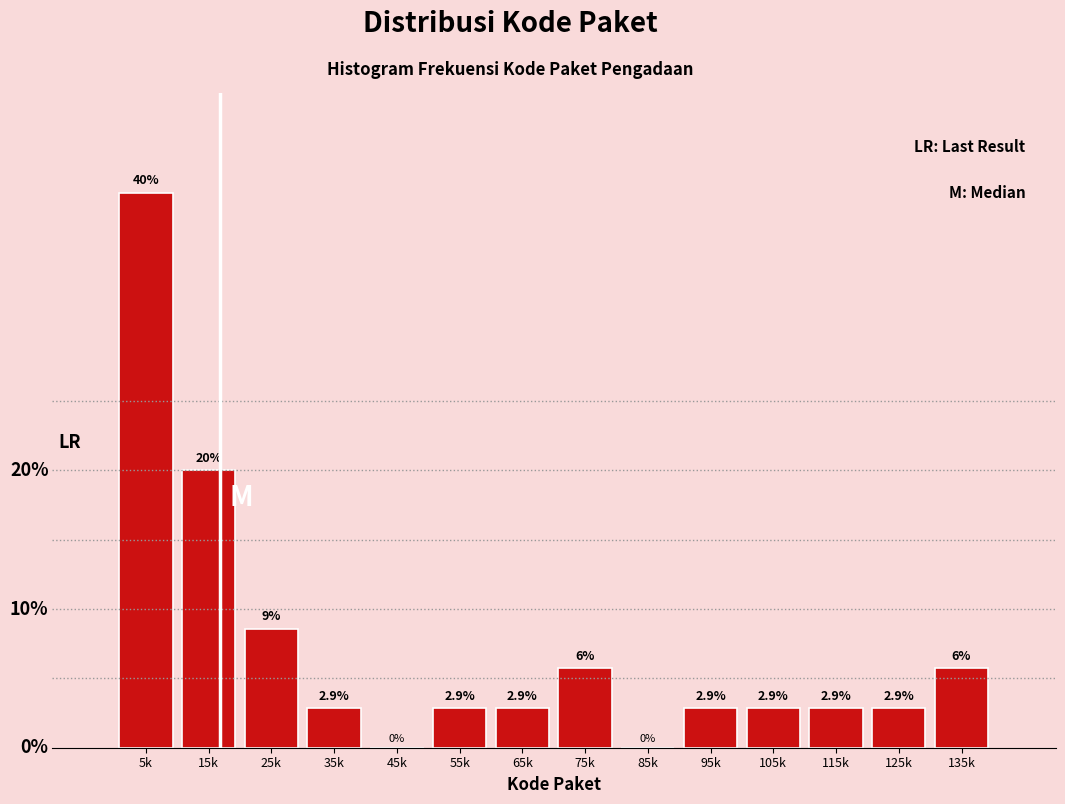

Between 125k and 85k, which is larger?

125k